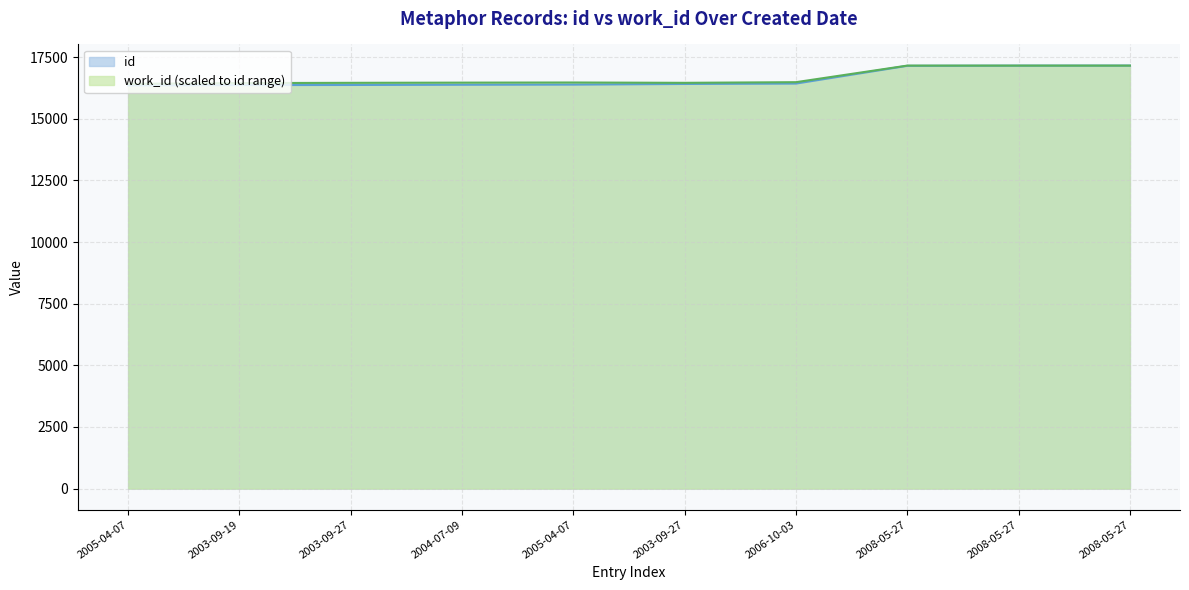

True or false: id and work_id cross at least once.

False